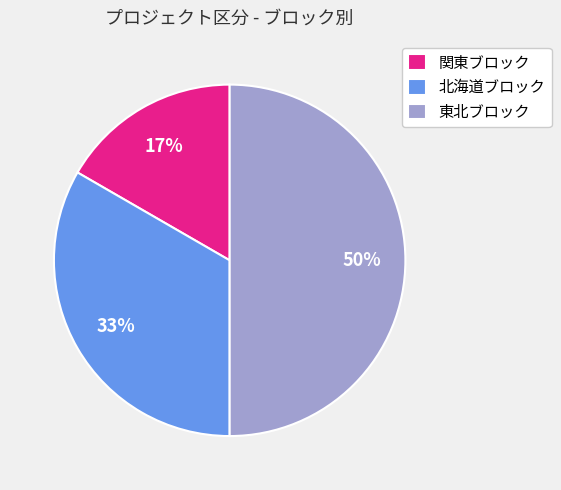

To the nearest percent, what is the difference between the largest and smallest slice percentages?

33%